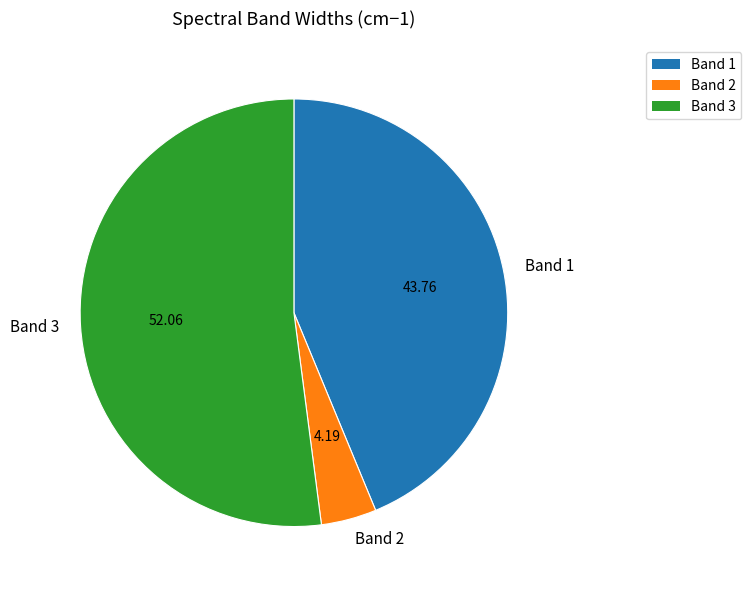

How many segments does this pie chart have?

3